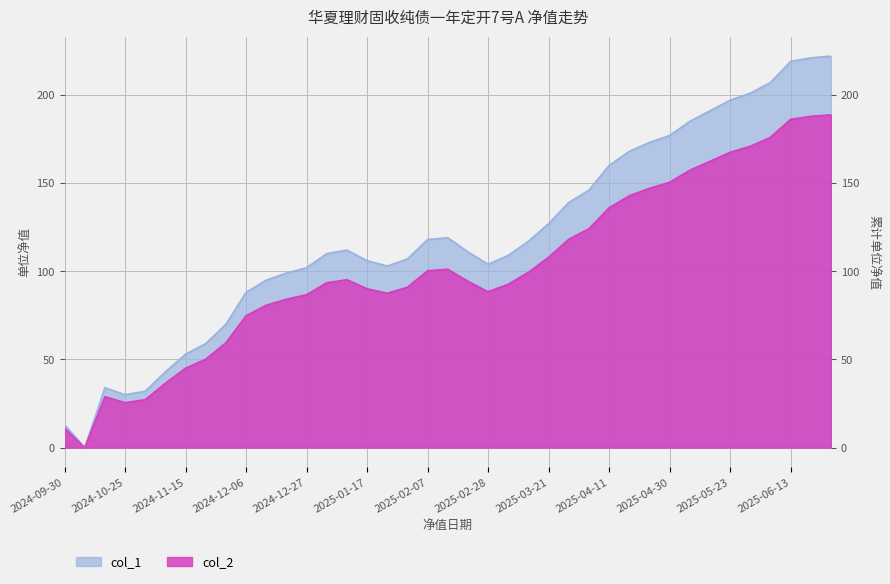

What is the total value across all series at 2025-01-17?

196.1